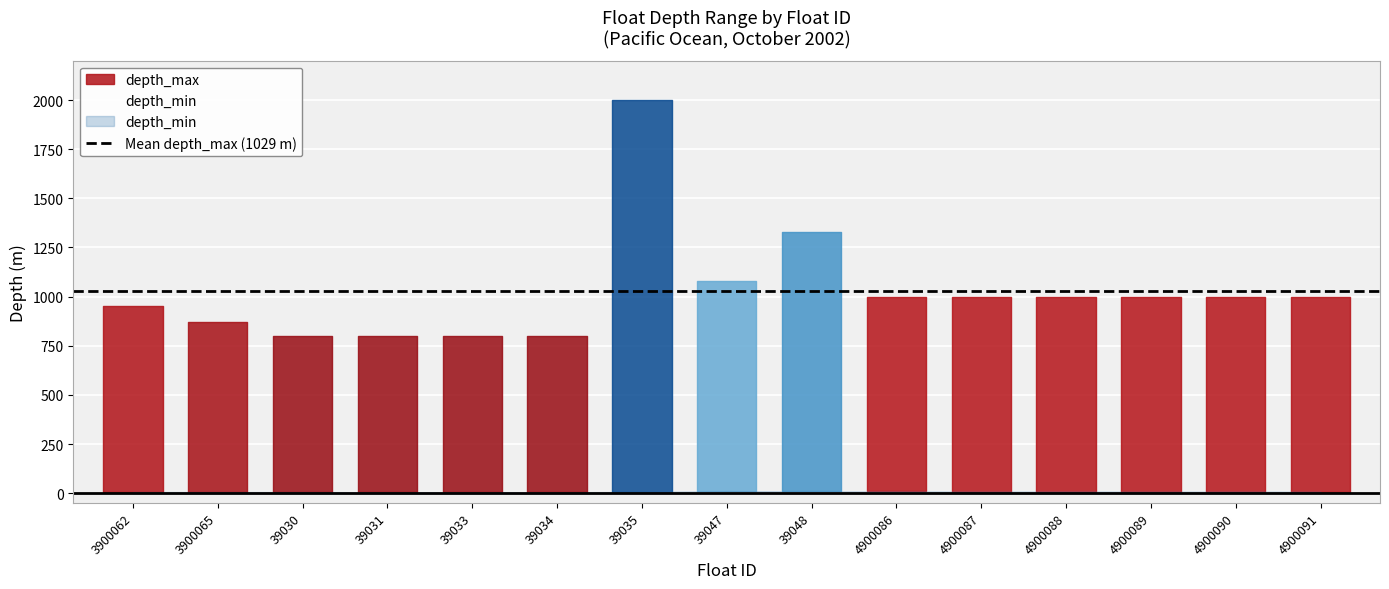

What is the label of the 2nd point from the right?

4900090